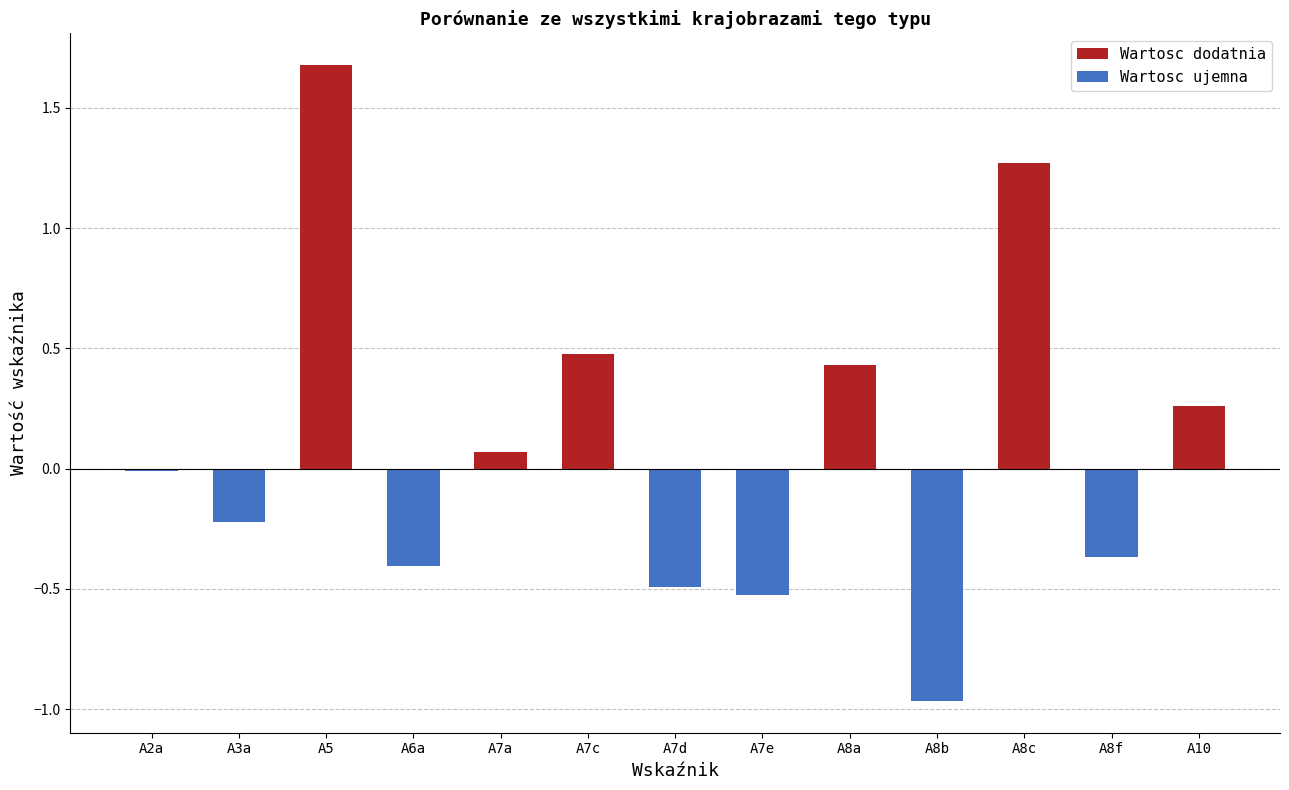

Is the value of Wartosc ujemna at A7d greater than the value of Wartosc dodatnia at A6a?

No